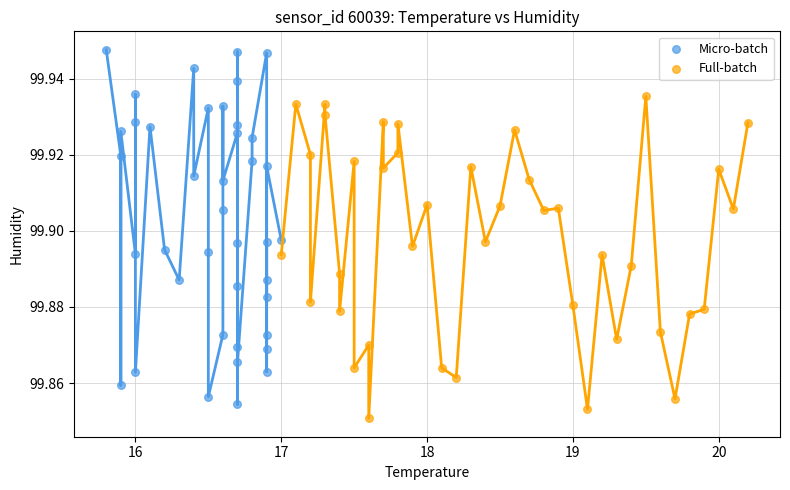

Which series contains the highest Y value?

Micro-batch